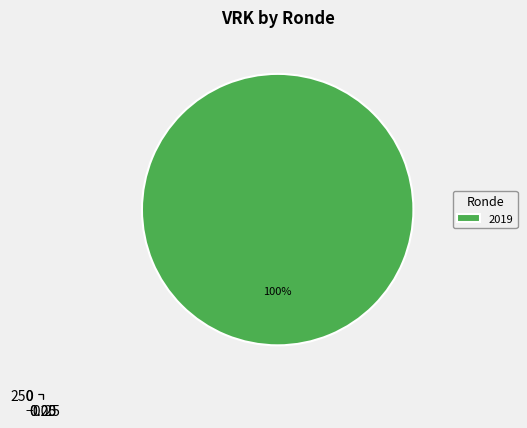

How much of the chart is everything except 2021 1ste aanpassing ontwerp?

100.0%